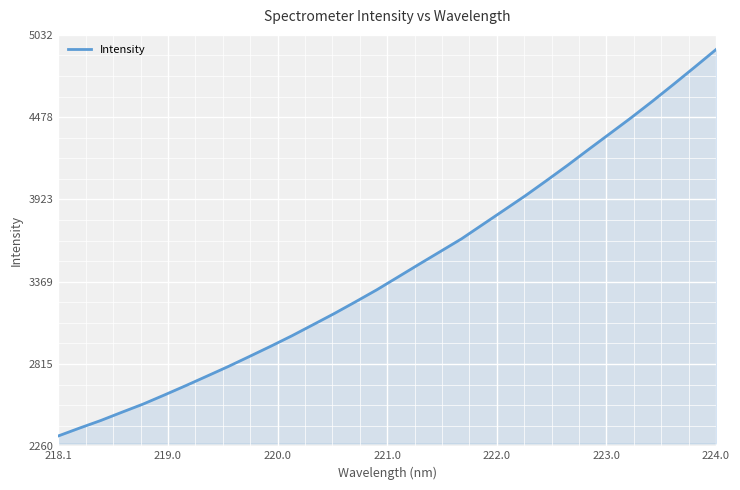

What is the maximum value shown in the chart?

4933.6